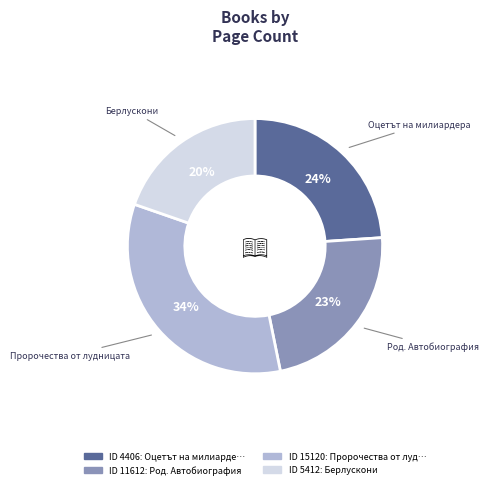

Does any single category account for the majority?

No